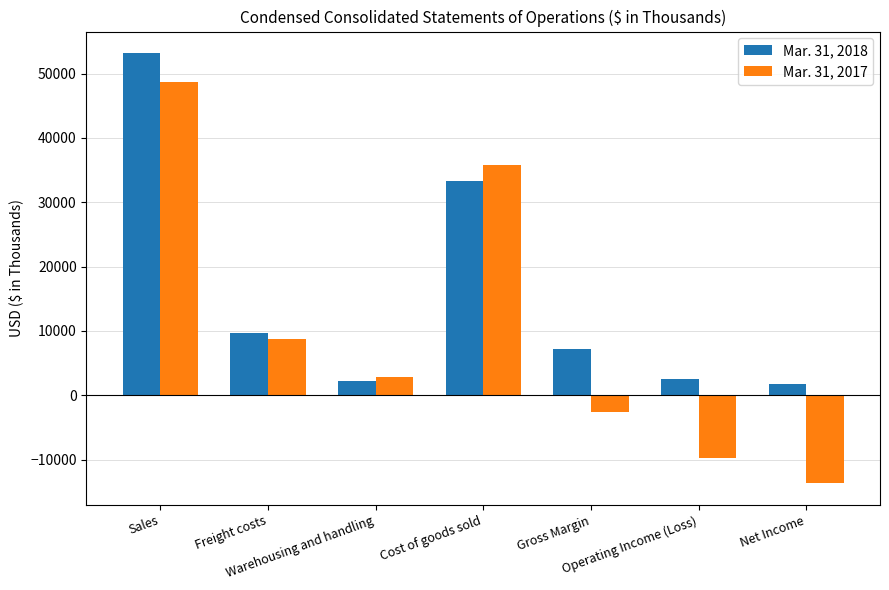

At which category is the sum across all series the highest?

Sales